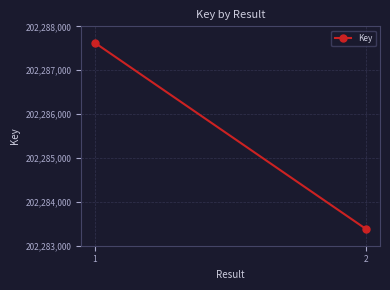

Is it true that the value at 1 is 78905224?

False